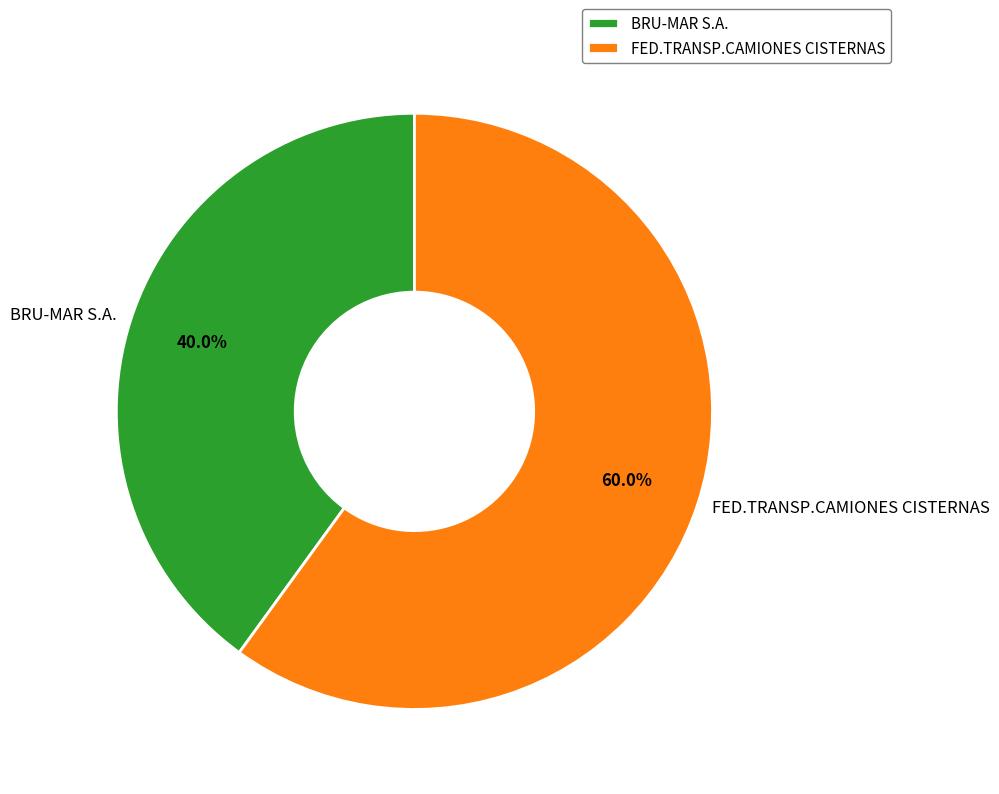

Rank the categories by value from highest to lowest.

FED.TRANSP.CAMIONES CISTERNAS, BRU-MAR S.A.